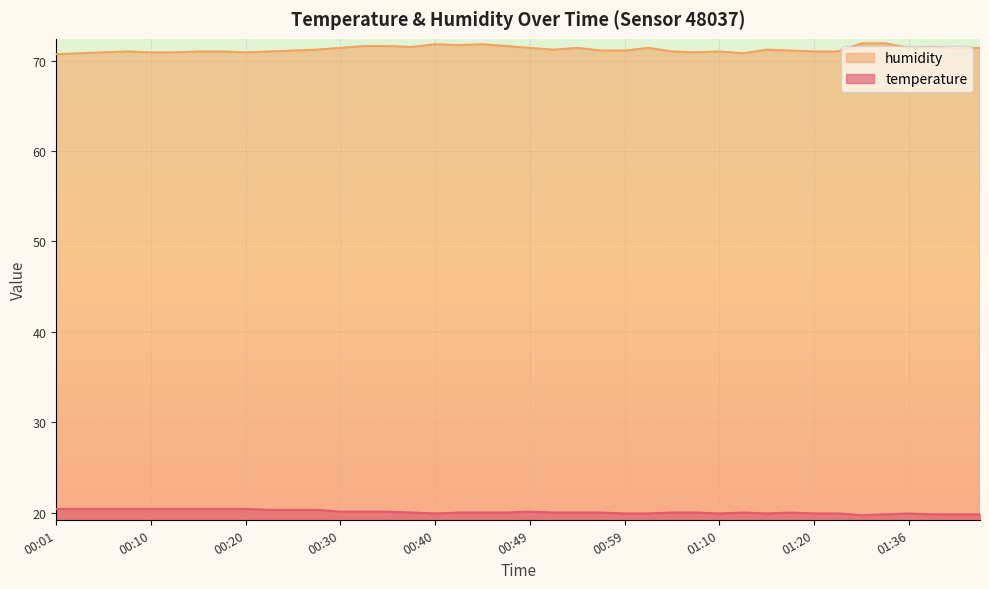

What is the difference between the highest and lowest values at 00:10?

50.5